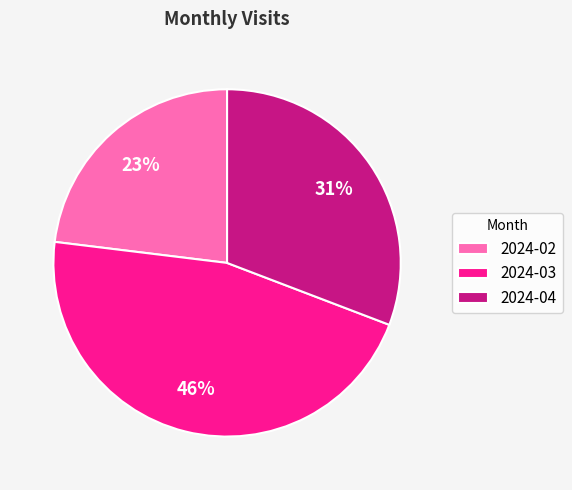

Is it true that 2024-04 is 31% of the pie?

True